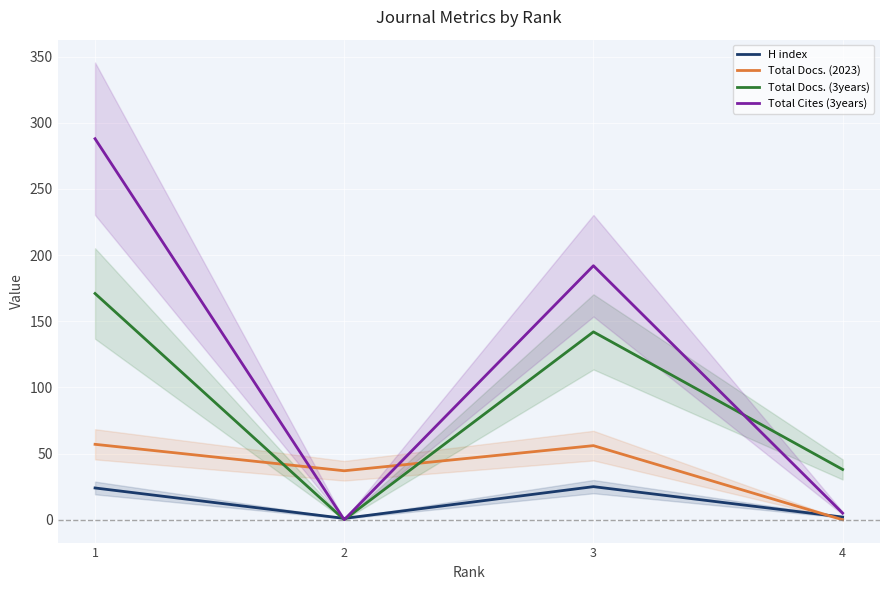

Which series has the largest total across all categories?

Total Cites (3years)